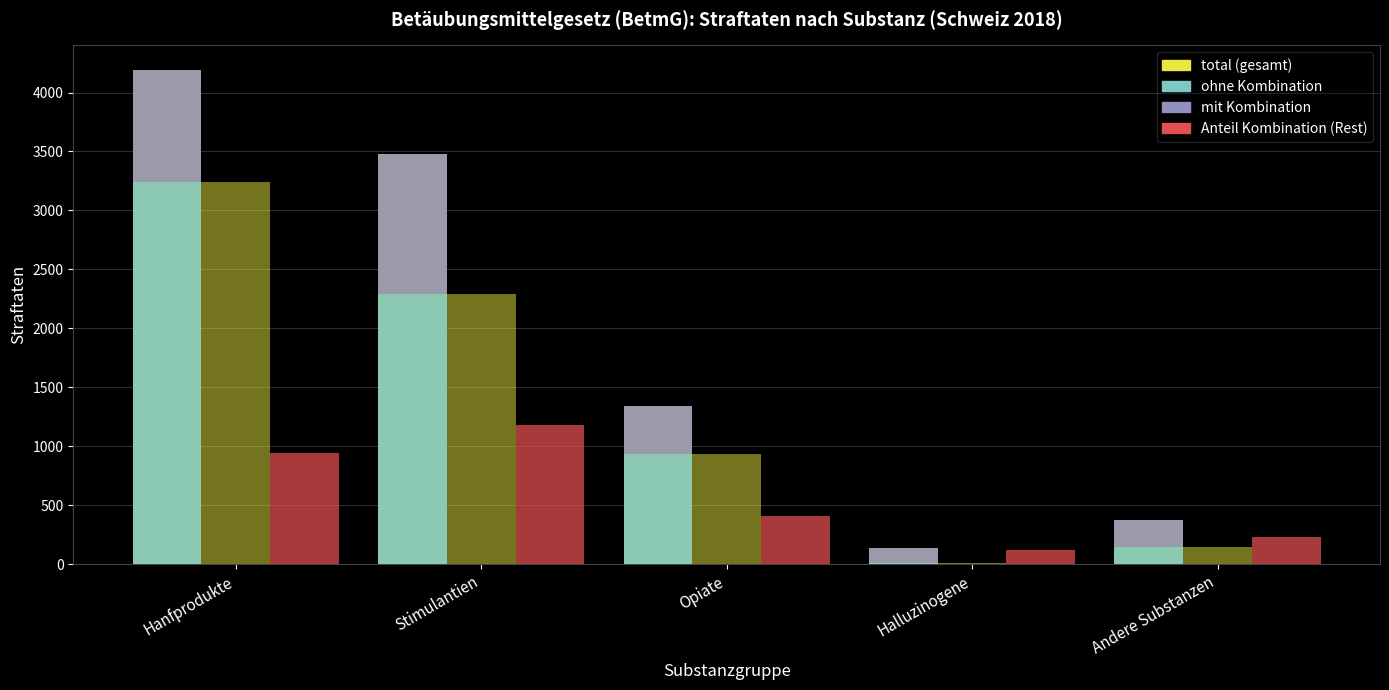

What is the label of the 1st bar from the right?

Andere Substanzen